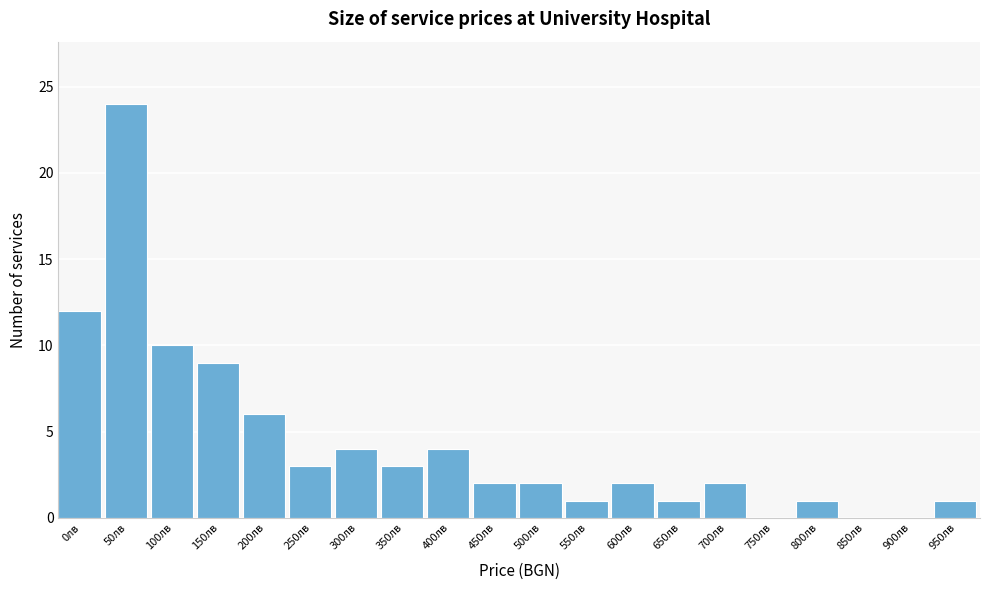

Reading left to right, extract all data points from this chart.

0лв=12	50лв=24	100лв=10	150лв=9	200лв=6	250лв=3	300лв=4	350лв=3	400лв=4	450лв=2	500лв=2	550лв=1	600лв=2	650лв=1	700лв=2	750лв=0	800лв=1	850лв=0	900лв=0	950лв=1